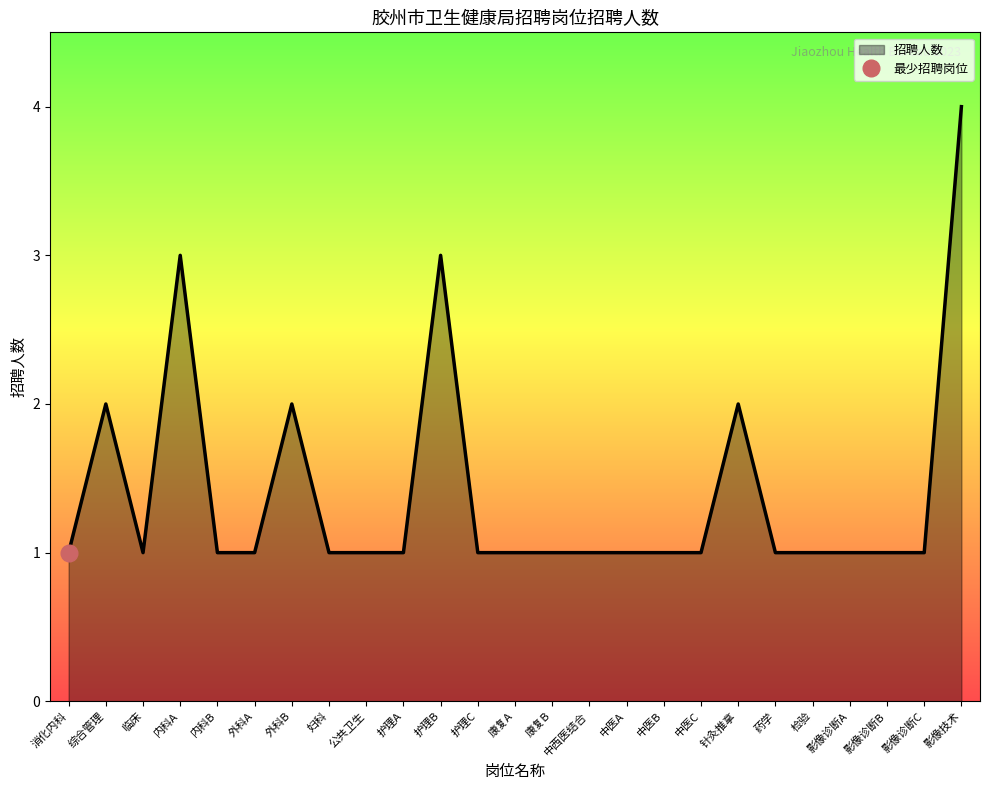

Rank the categories by value from highest to lowest.

影像技术, 内科A, 护理B, 综合管理, 外科B, 针灸推拿, 消化内科, 临床, 内科B, 外科A, 妇科, 公共卫生, 护理A, 护理C, 康复A, 康复B, 中西医结合, 中医A, 中医B, 中医C, 药学, 检验, 影像诊断A, 影像诊断B, 影像诊断C